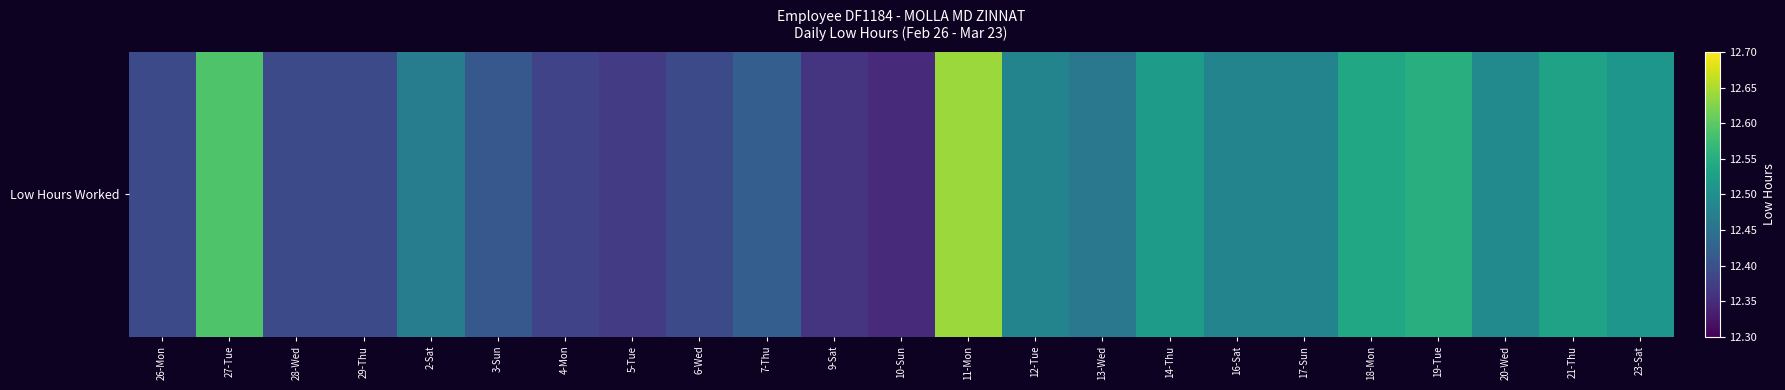

True or false: the data shows 12.4 at 5-Tue.

True